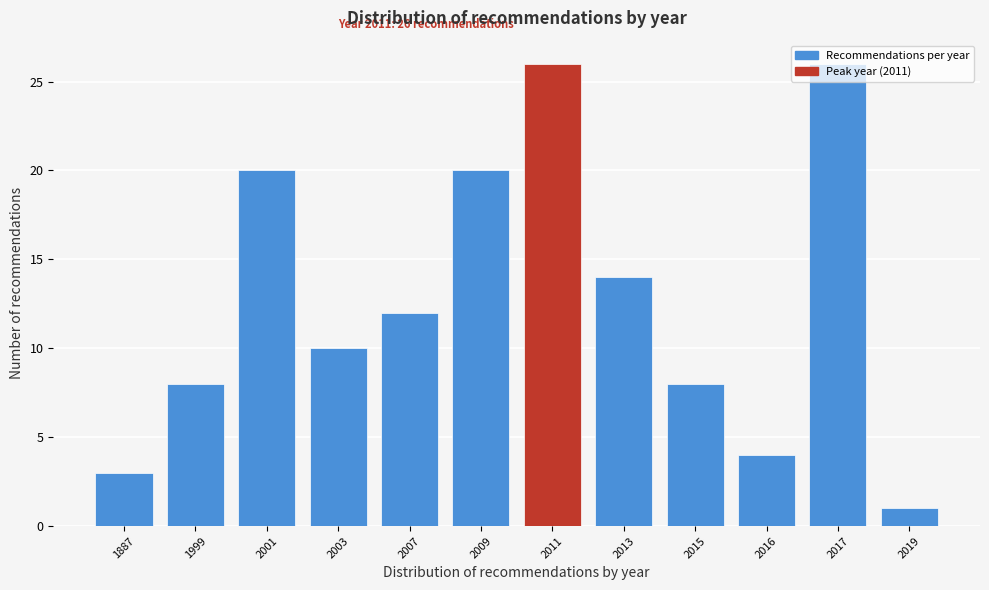

Between 2019 and 1999, which is larger?

1999